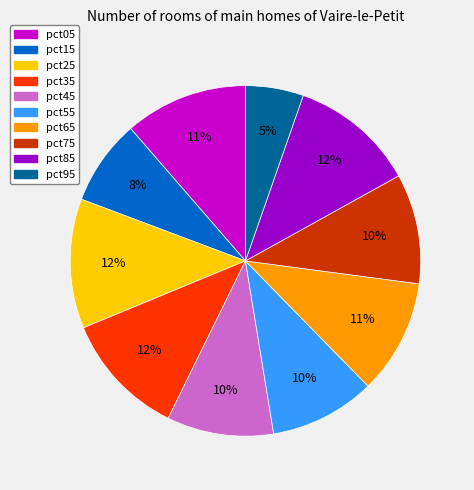

How many slices are in this pie chart?

10